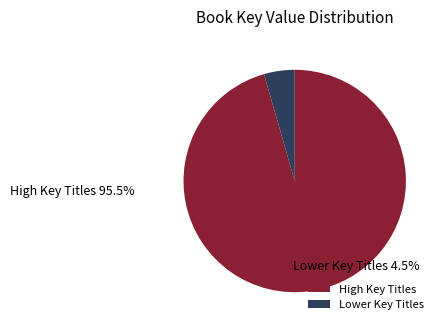

Do Lower Key Titles and High Key Titles together represent more than half of the pie?

Yes